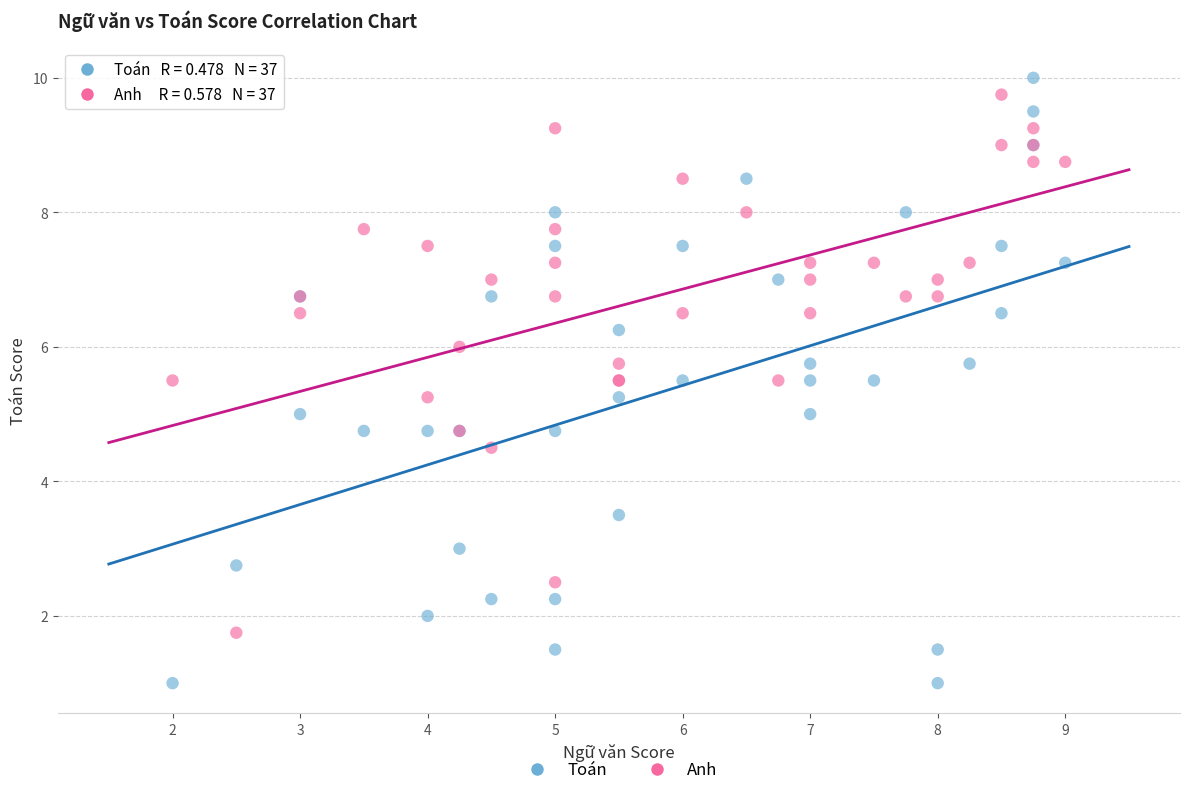

Which series has the widest spread of Y values?

Toán